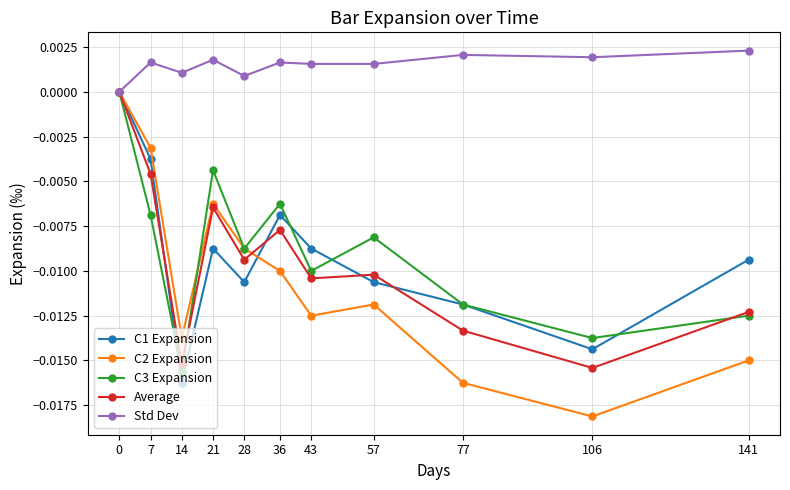

At which category does C1 Expansion reach its first local valley?

14